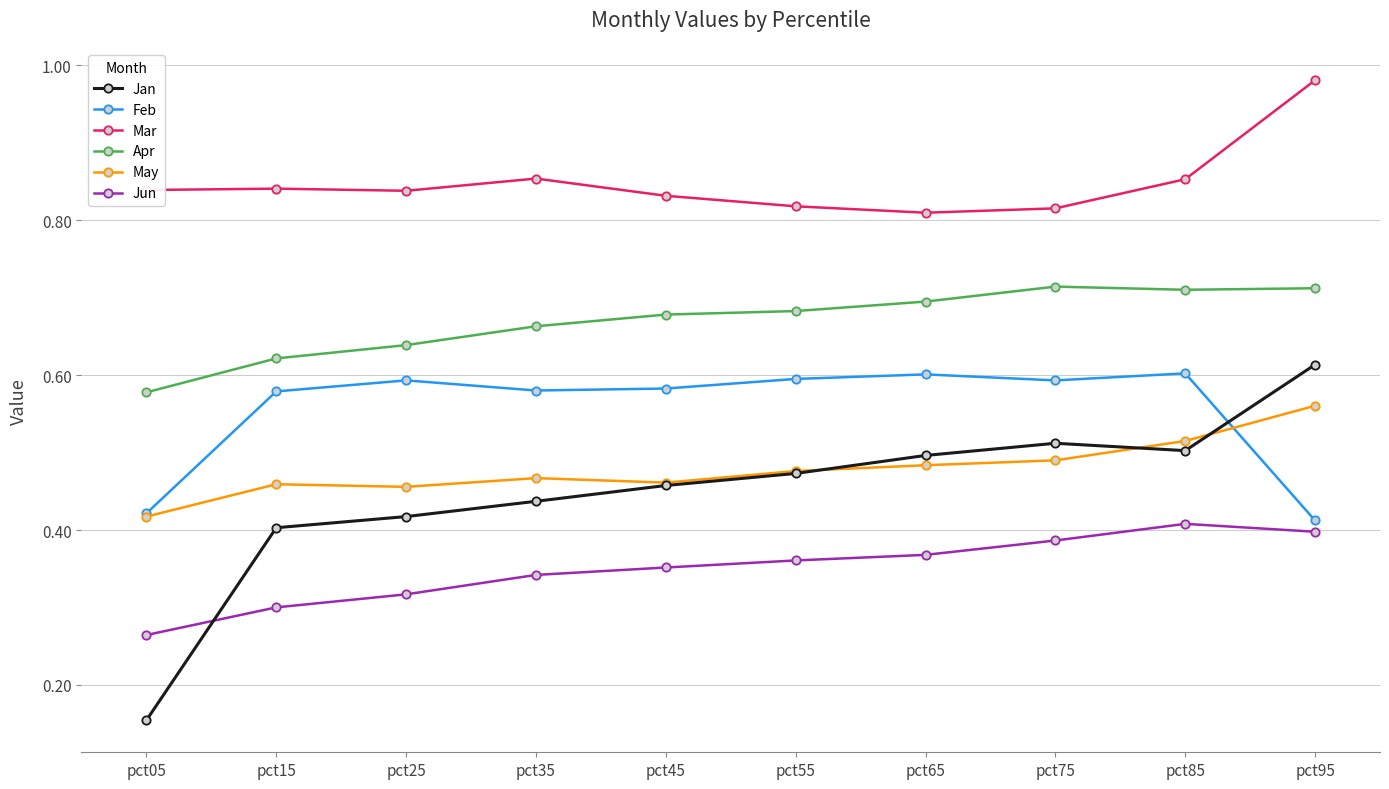

The Jun series shows 0.2 at pct85. True or false?

False